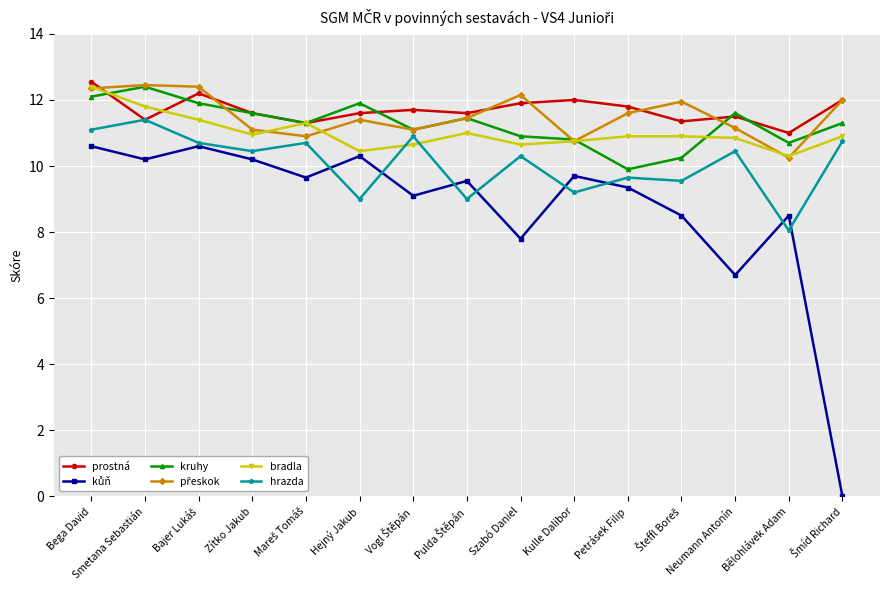

The value of hrazda at Zítko Jakub is 10.4. True or false?

True